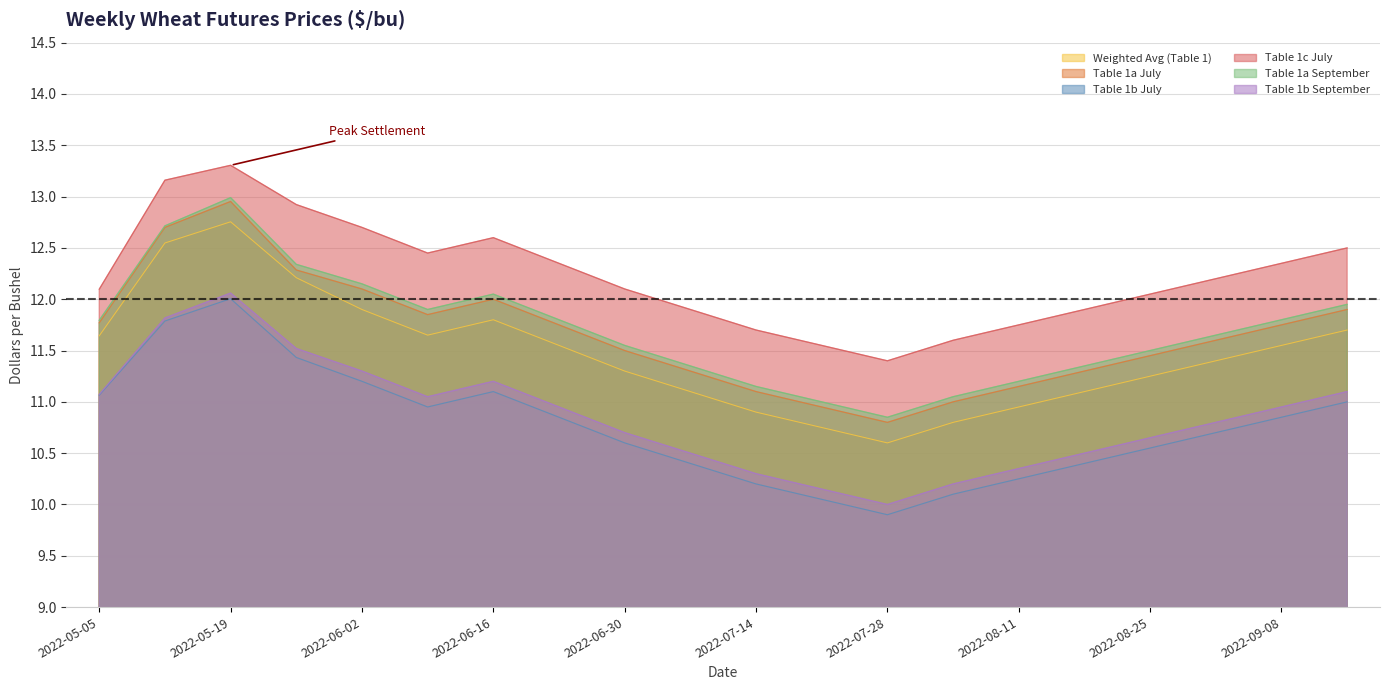

What is the difference between the maximum and second lowest values in the Table 1a September series?

2.0